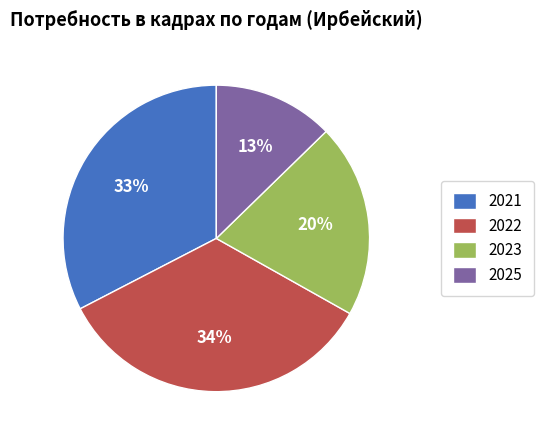

What is the ratio of the value at 2021 to the value at 2023?

1.6